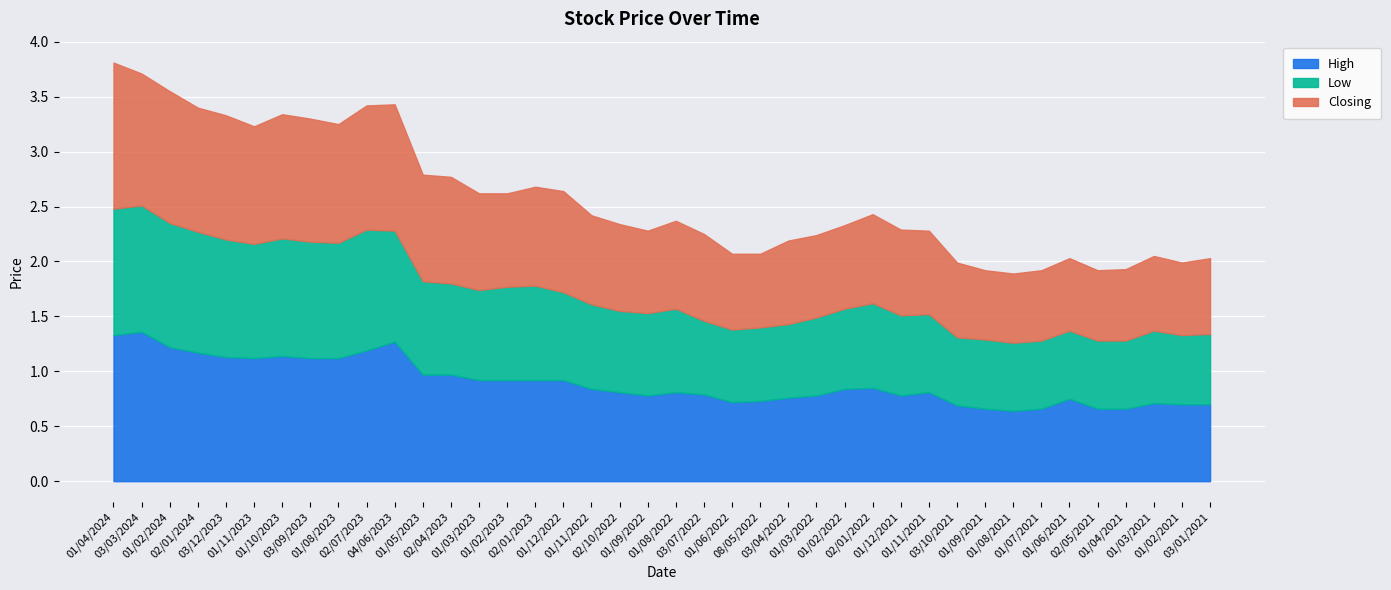

Reading left to right, transcribe all the data shown in this chart.

High: 01/04/2024=1.3	03/03/2024=1.4	01/02/2024=1.2	02/01/2024=1.2	03/12/2023=1.1	01/11/2023=1.1	01/10/2023=1.1	03/09/2023=1.1	01/08/2023=1.1	02/07/2023=1.2	04/06/2023=1.3	01/05/2023=1.0	02/04/2023=1.0	01/03/2023=0.9	01/02/2023=0.9	02/01/2023=0.9	01/12/2022=0.9	01/11/2022=0.8	02/10/2022=0.8	01/09/2022=0.8	01/08/2022=0.8	03/07/2022=0.8	01/06/2022=0.7	08/05/2022=0.7	03/04/2022=0.8	01/03/2022=0.8	01/02/2022=0.8	02/01/2022=0.8	01/12/2021=0.8	01/11/2021=0.8	03/10/2021=0.7	01/09/2021=0.7	01/08/2021=0.6	01/07/2021=0.7	01/06/2021=0.8	02/05/2021=0.7	01/04/2021=0.7	01/03/2021=0.7	01/02/2021=0.7	03/01/2021=0.7
Low: 01/04/2024=1.1	03/03/2024=1.1	01/02/2024=1.1	02/01/2024=1.1	03/12/2023=1.1	01/11/2023=1.0	01/10/2023=1.1	03/09/2023=1.1	01/08/2023=1.1	02/07/2023=1.1	04/06/2023=1.0	01/05/2023=0.8	02/04/2023=0.8	01/03/2023=0.8	01/02/2023=0.8	02/01/2023=0.9	01/12/2022=0.8	01/11/2022=0.8	02/10/2022=0.7	01/09/2022=0.8	01/08/2022=0.8	03/07/2022=0.7	01/06/2022=0.7	08/05/2022=0.7	03/04/2022=0.7	01/03/2022=0.7	01/02/2022=0.7	02/01/2022=0.8	01/12/2021=0.7	01/11/2021=0.7	03/10/2021=0.6	01/09/2021=0.6	01/08/2021=0.6	01/07/2021=0.6	01/06/2021=0.6	02/05/2021=0.6	01/04/2021=0.6	01/03/2021=0.7	01/02/2021=0.6	03/01/2021=0.6
Closing: 01/04/2024=1.3	03/03/2024=1.2	01/02/2024=1.2	02/01/2024=1.1	03/12/2023=1.1	01/11/2023=1.1	01/10/2023=1.1	03/09/2023=1.1	01/08/2023=1.1	02/07/2023=1.1	04/06/2023=1.1	01/05/2023=1.0	02/04/2023=1.0	01/03/2023=0.9	01/02/2023=0.8	02/01/2023=0.9	01/12/2022=0.9	01/11/2022=0.8	02/10/2022=0.8	01/09/2022=0.8	01/08/2022=0.8	03/07/2022=0.8	01/06/2022=0.7	08/05/2022=0.7	03/04/2022=0.8	01/03/2022=0.8	01/02/2022=0.8	02/01/2022=0.8	01/12/2021=0.8	01/11/2021=0.8	03/10/2021=0.7	01/09/2021=0.6	01/08/2021=0.6	01/07/2021=0.6	01/06/2021=0.7	02/05/2021=0.6	01/04/2021=0.7	01/03/2021=0.7	01/02/2021=0.7	03/01/2021=0.7